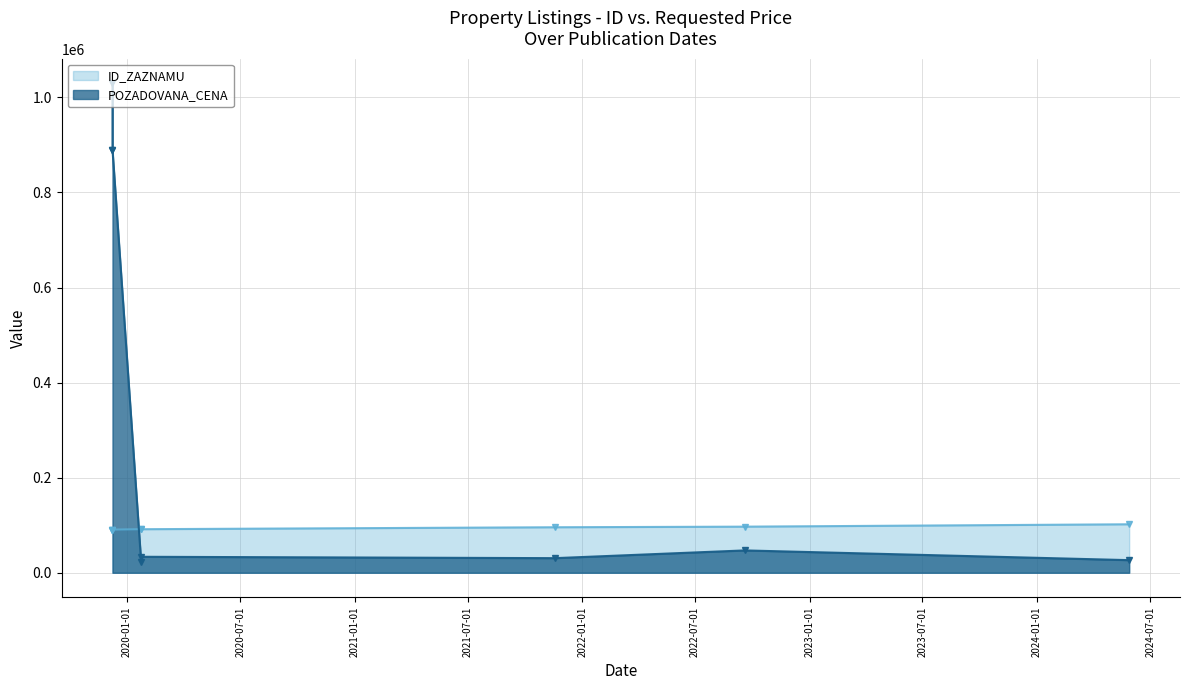

Which series has the largest total across all categories?

POZADOVANA_CENA